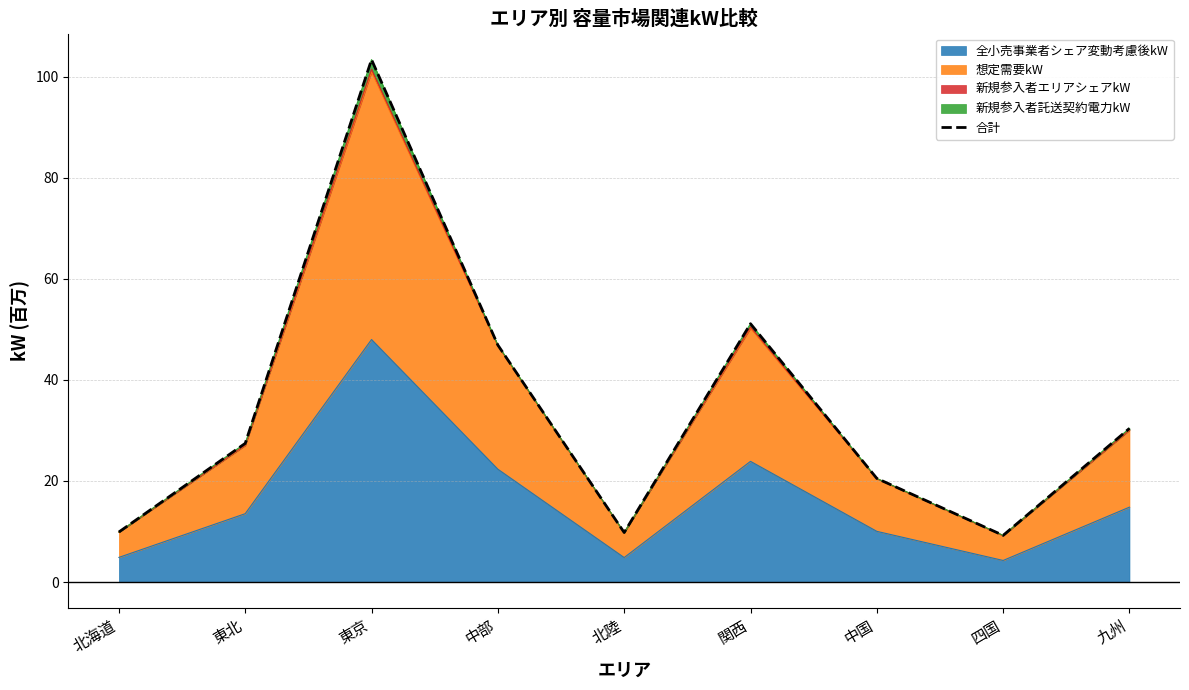

Reading left to right, list all the values displayed in this chart.

北海道=9.9	東北=27.4	東京=103.3	中部=46.9	北陸=9.8	関西=51.1	中国=20.5	四国=9.2	九州=30.4